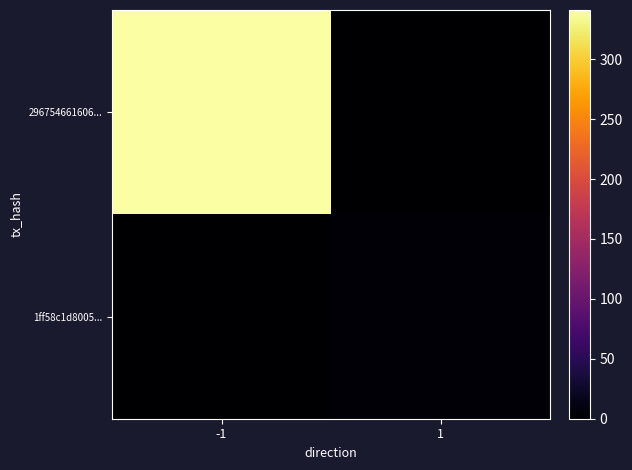

Reading right to left, transcribe all the data shown in this chart.

296754661606...: 1=0	-1=341
1ff58c1d8005...: 1=3	-1=0